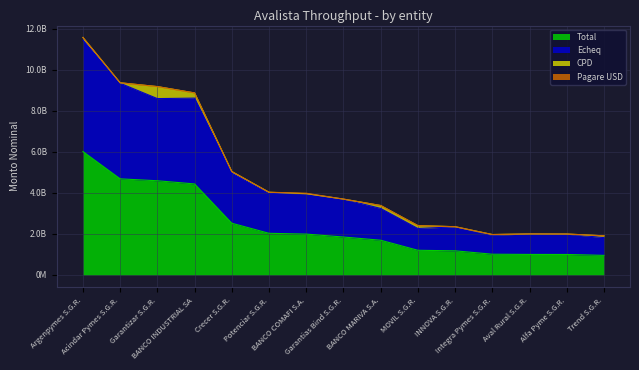

True or false: Total and Echeq cross at least once.

False